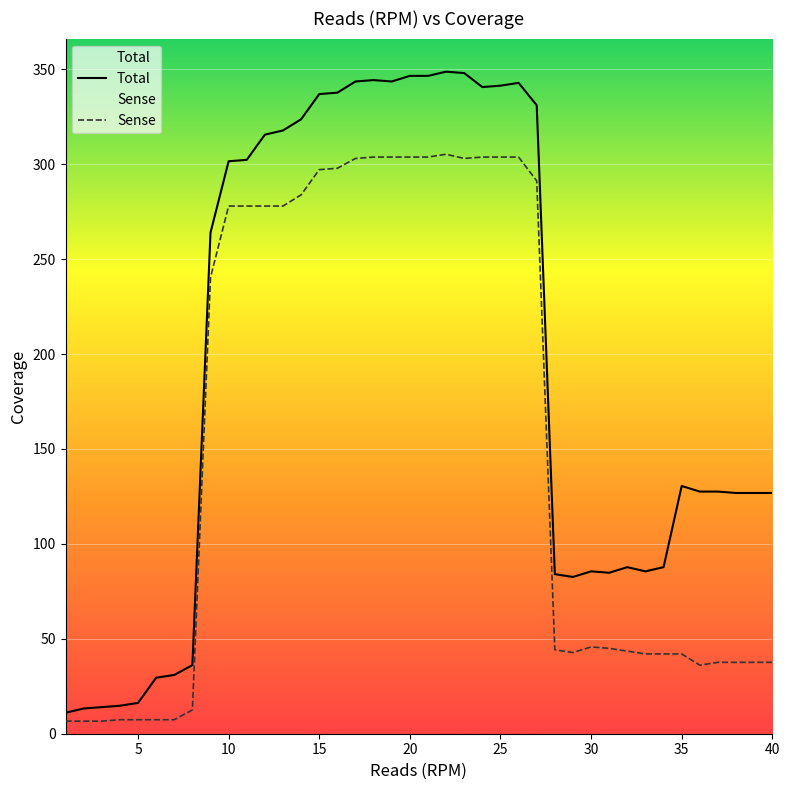

Which series has the largest range (max minus min)?

Total